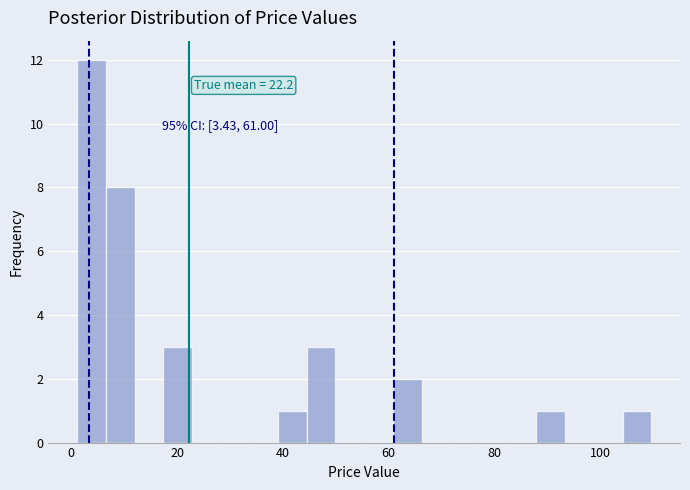

Around what value on the x-axis is the tallest bar? Give the approximate position of its centre, as read against the axis.

4